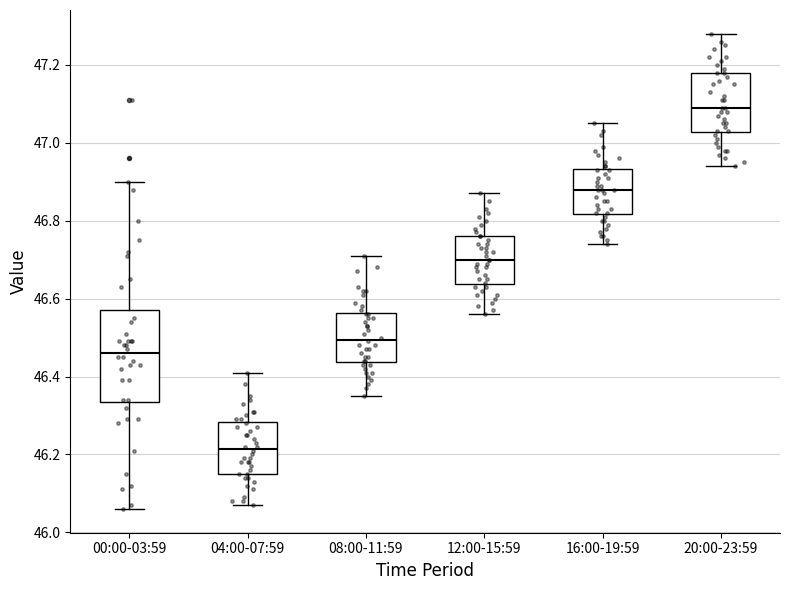

Reading left to right, transcribe this box plot: for each box, give where its median line is, the range the box spans, and where its two whiskers end, as read against the y-axis. The values are not printed on the chart, so give them approximately, as read against the axis.

00:00-03:59: median 46.46, box 46.34 to 46.58, whiskers 46.06 to 46.90
04:00-07:59: median 46.22, box 46.16 to 46.28, whiskers 46.08 to 46.42
08:00-11:59: median 46.50, box 46.44 to 46.56, whiskers 46.36 to 46.72
12:00-15:59: median 46.70, box 46.64 to 46.76, whiskers 46.56 to 46.88
16:00-19:59: median 46.88, box 46.82 to 46.94, whiskers 46.74 to 47.06
20:00-23:59: median 47.10, box 47.02 to 47.18, whiskers 46.94 to 47.28